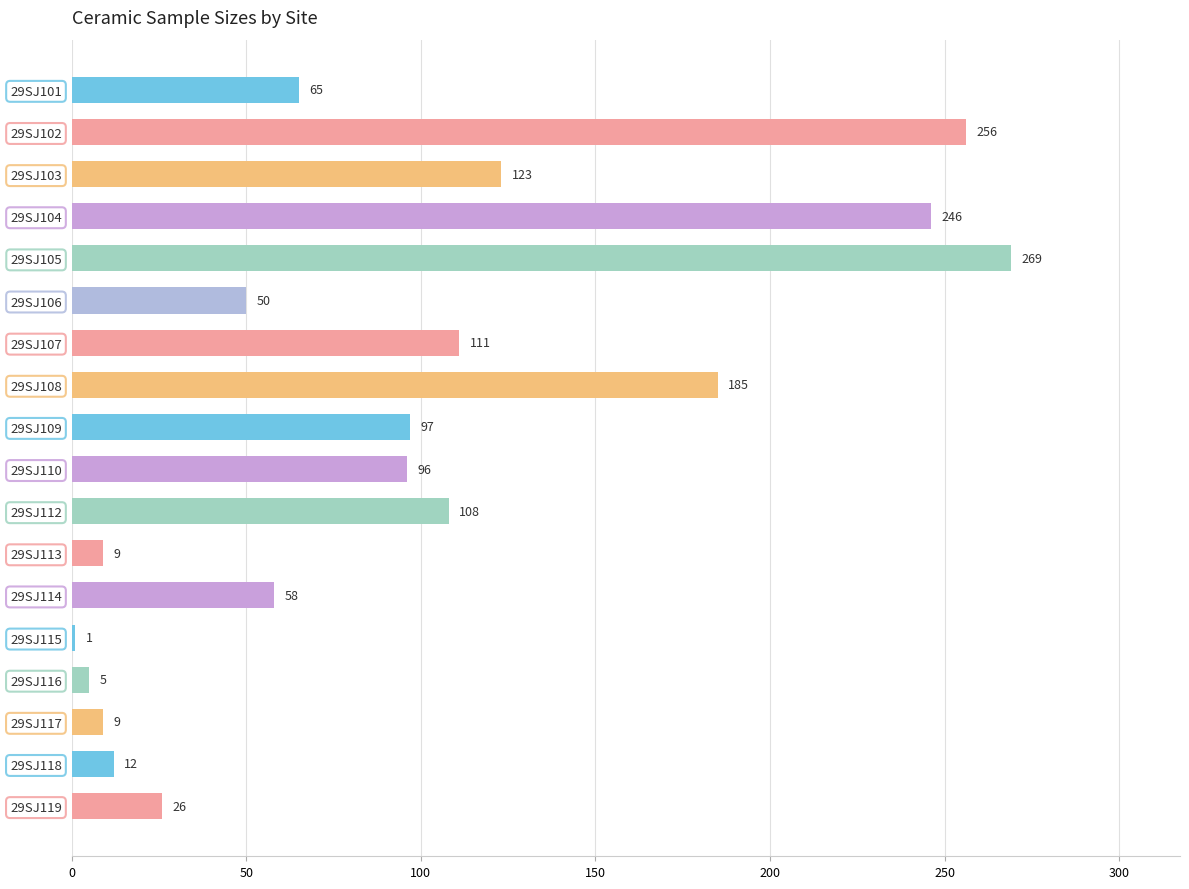

What is the difference between the second highest and second lowest values?

251